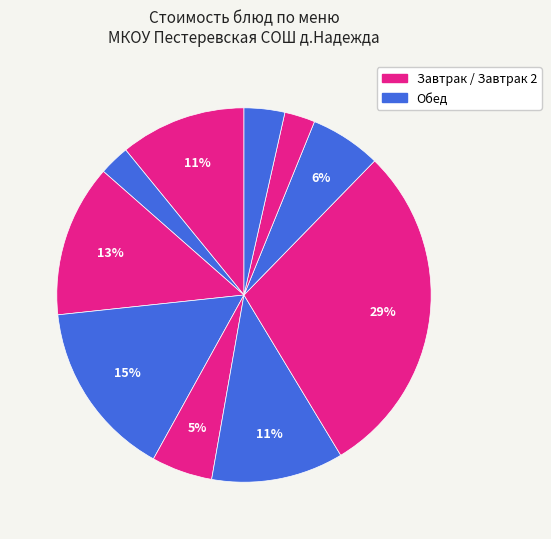

Does any single category account for the majority?

No